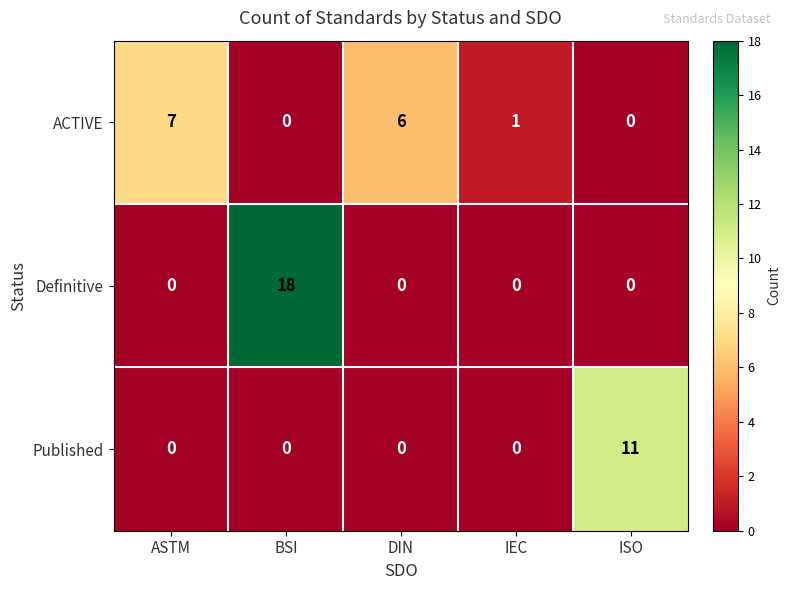

Which series has the largest total across all categories?

Definitive